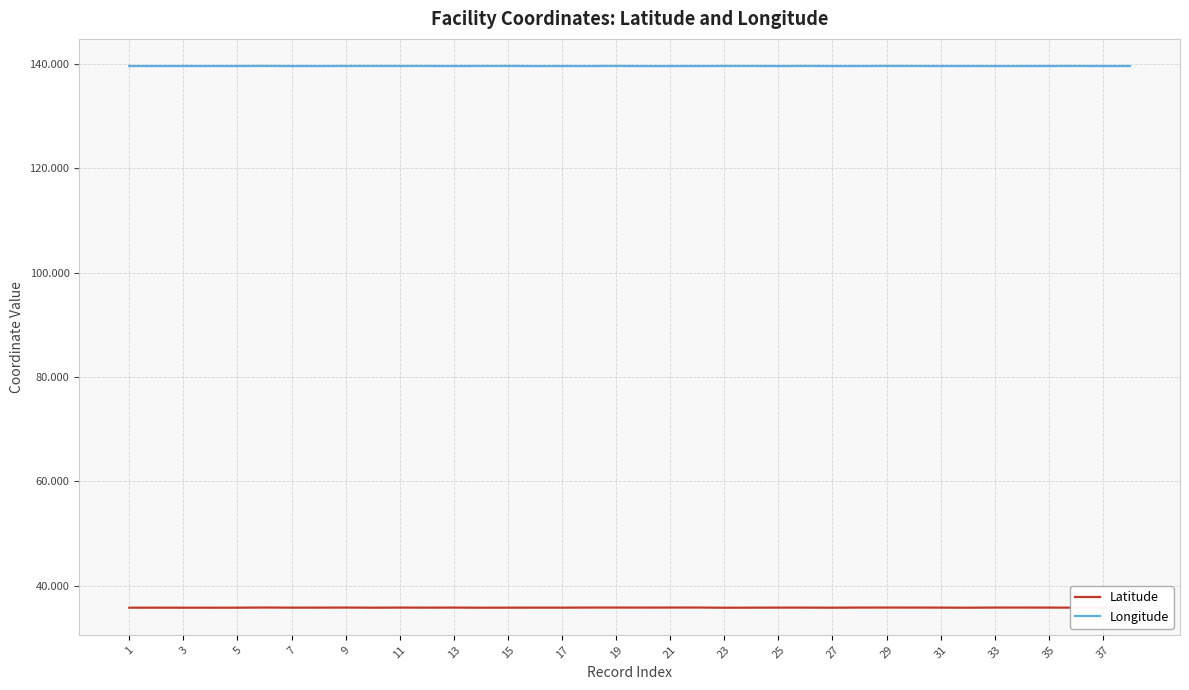

Which series has the largest range (max minus min)?

Latitude